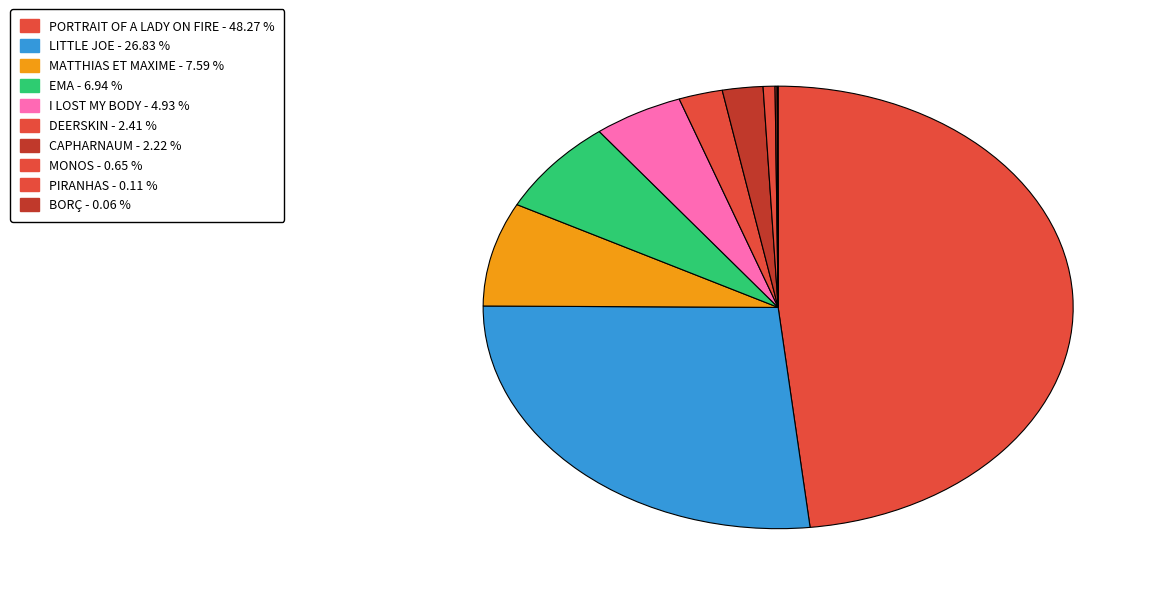

The PIRANHAS slice represents 0% of the pie. True or false?

True